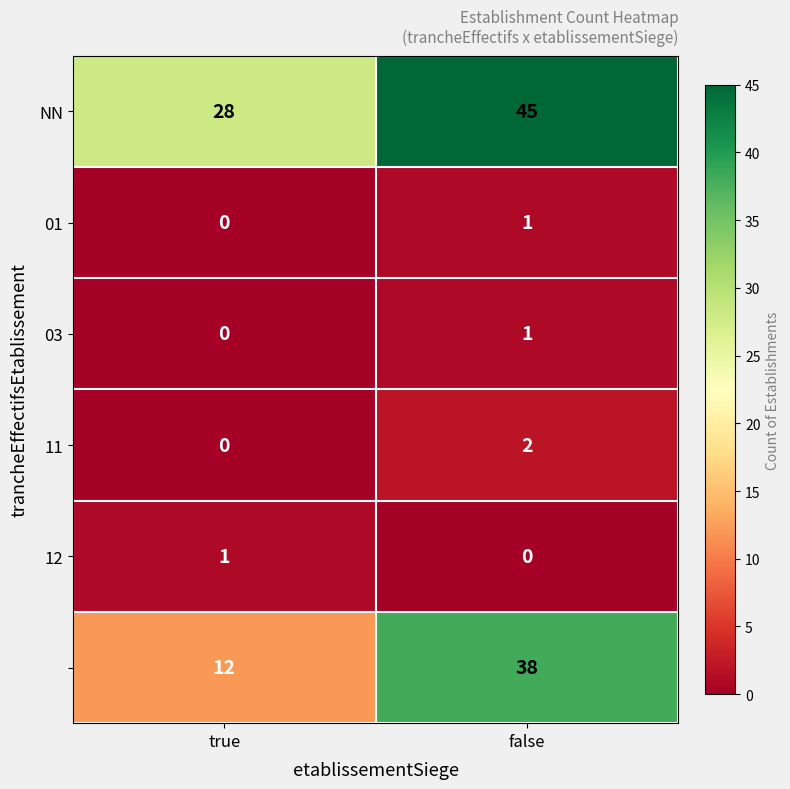

How many distinct data groups are displayed?

6